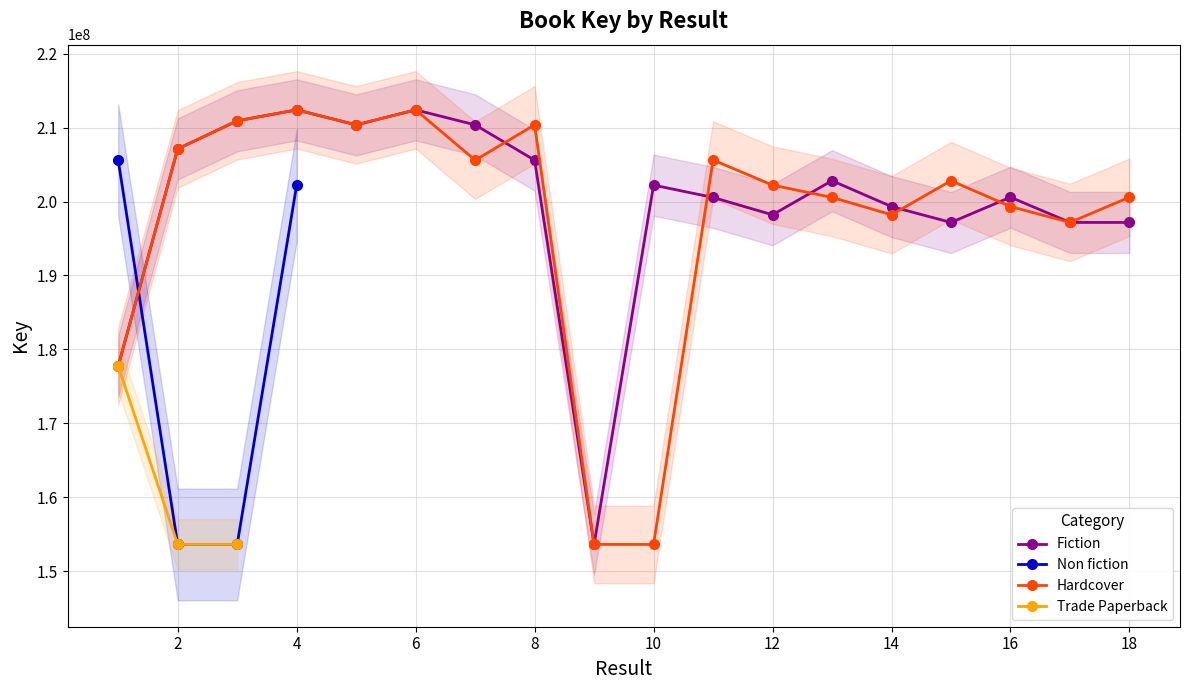

Where is the first local maximum for Fiction?

4